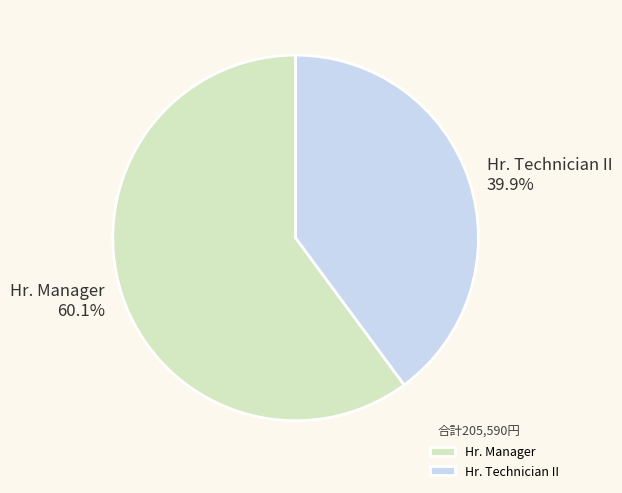

Is there a majority slice in this chart?

Yes